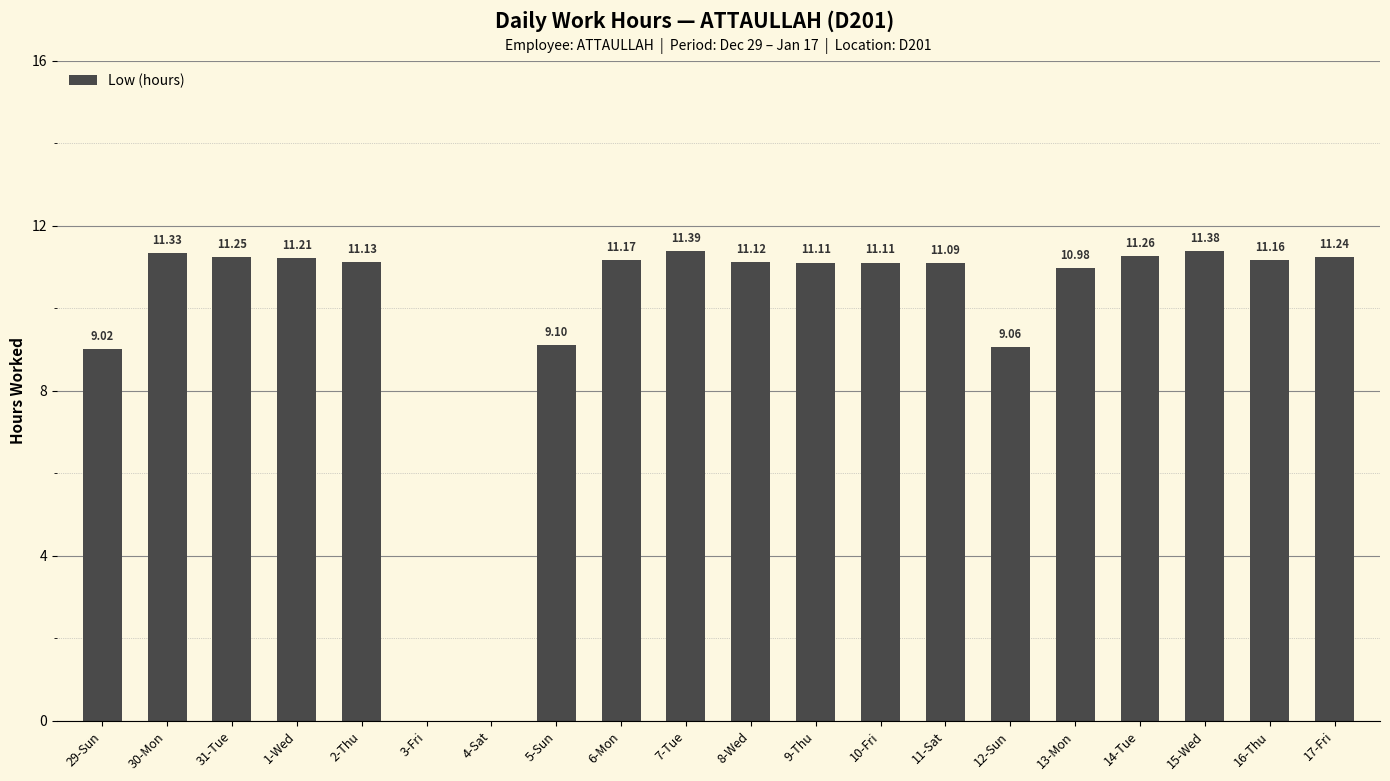

Are the bars horizontal?

No